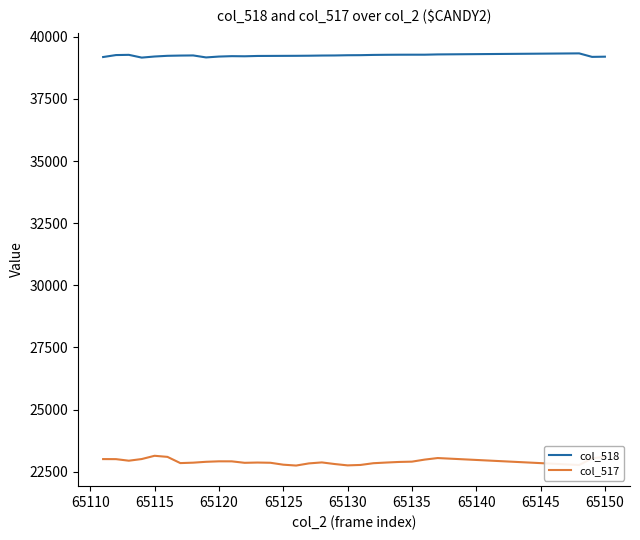

What is the difference between the second highest and minimum values in the col_518 series?

128